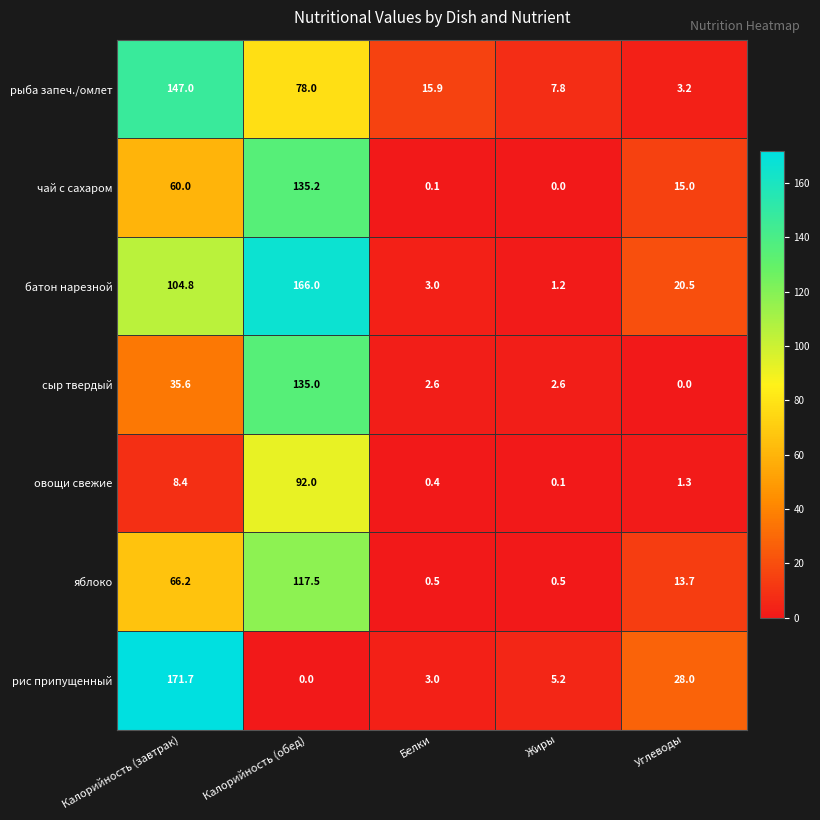

What is the difference between the highest and lowest values at Углеводы?

28.0